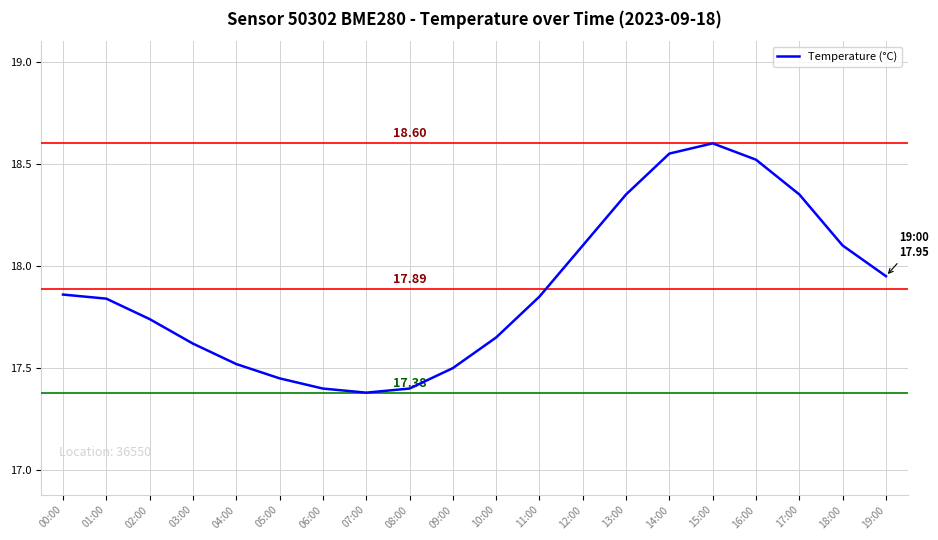

Which has a higher value, 08:00 or 12:00?

12:00